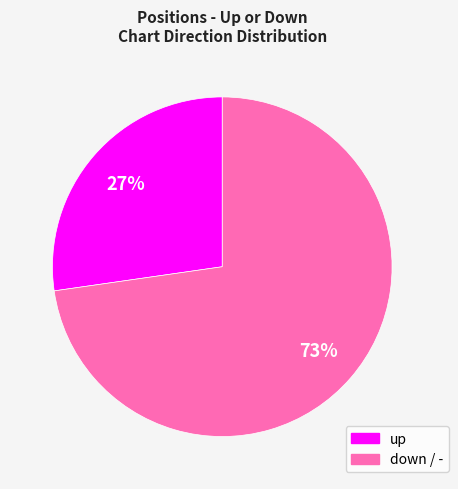

To the nearest percent, what is the average slice percentage?

50%